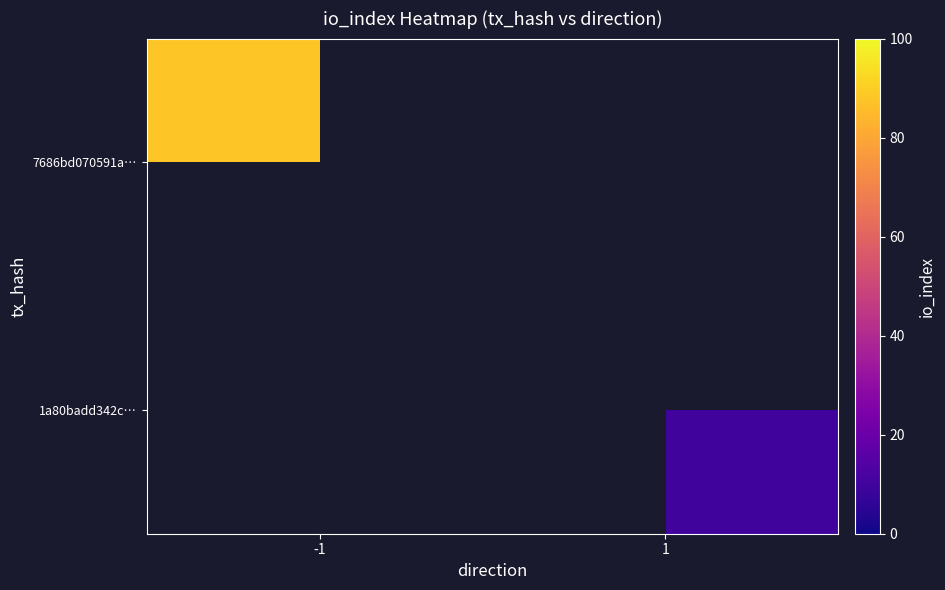

How many series are shown in this chart?

2